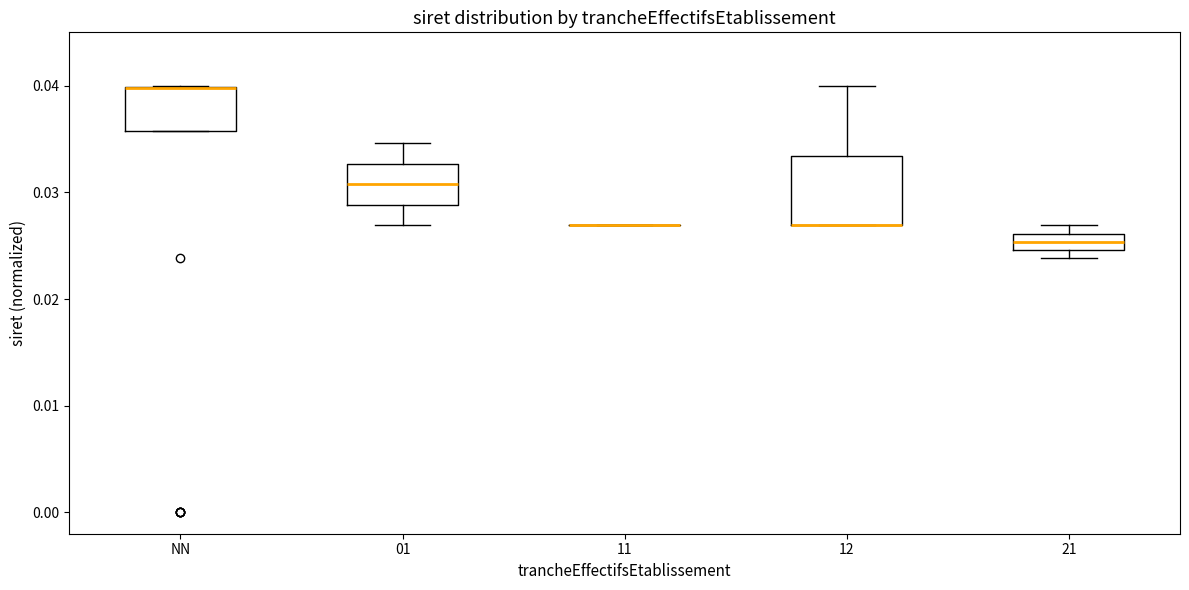

Reading left to right, transcribe this box plot: for each box, give where its median line is, the range the box spans, and where its two whiskers end, as read against the y-axis. The values are not printed on the chart, so give them approximately, as read against the axis.

NN: median 0.040 (drawn on the box's upper edge), box 0.036 to 0.040, whiskers 0.036 to 0.040
01: median 0.031, box 0.029 to 0.033, whiskers 0.027 to 0.035
11: box collapsed to a line at 0.027, whiskers 0.027 to 0.027
12: median 0.027 (drawn on the box's lower edge), box 0.027 to 0.033, whiskers 0.027 to 0.040
21: median 0.025 (inside the box), box 0.025 to 0.026, whiskers 0.024 to 0.027